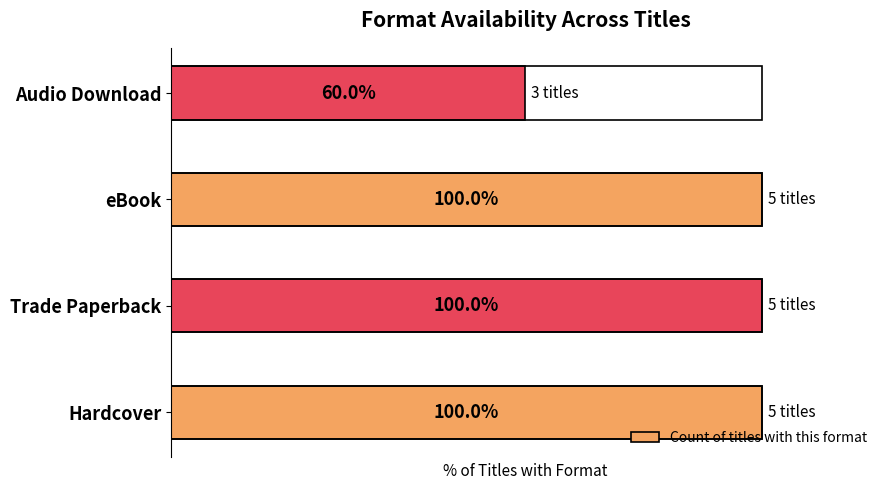

What is the greatest value displayed?

100